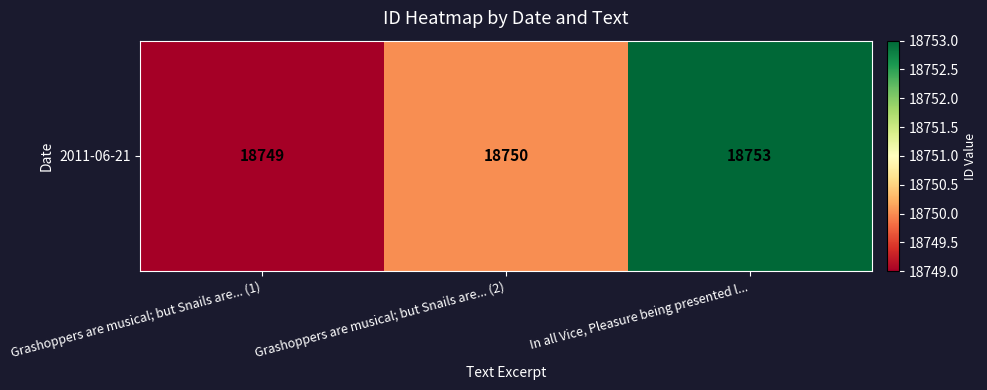

Is it true that the value at Grashoppers are musical; but Snails are... (1) is 18749?

True